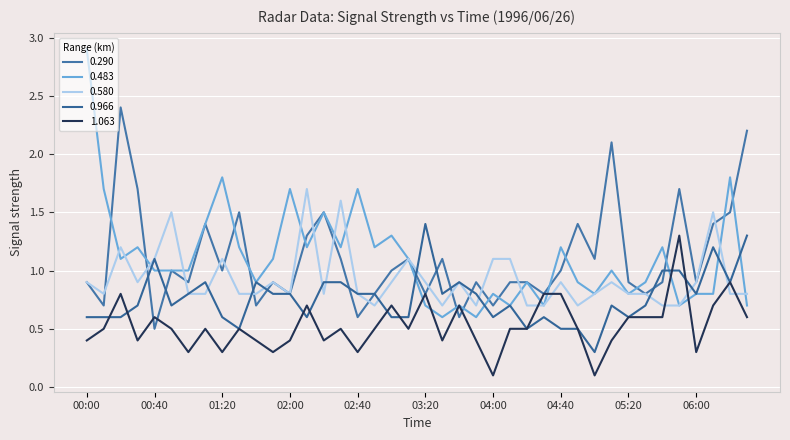

Which label corresponds to the largest value in the chart?

00:00